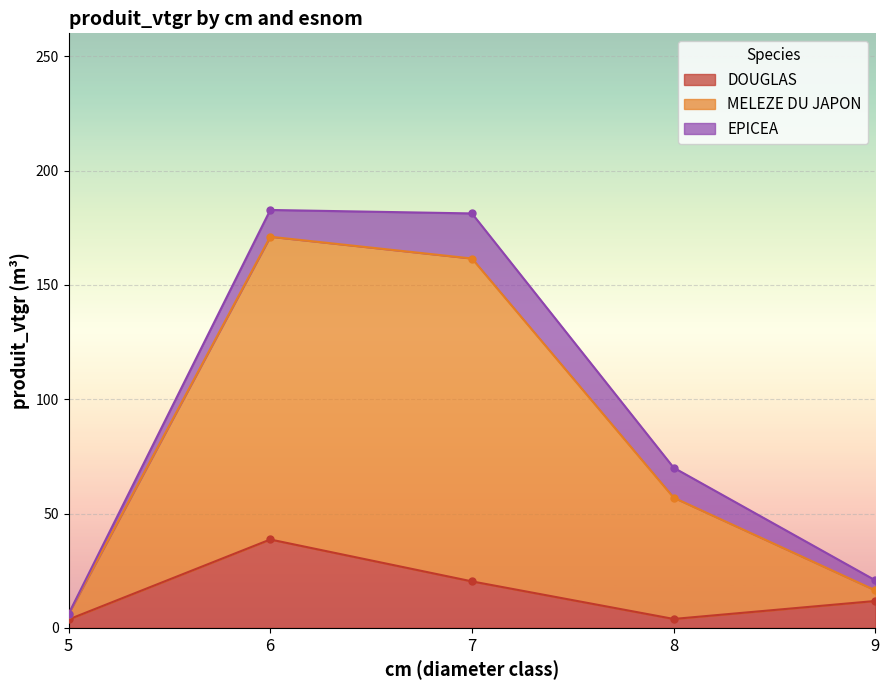

At which label does DOUGLAS reach its peak?

6